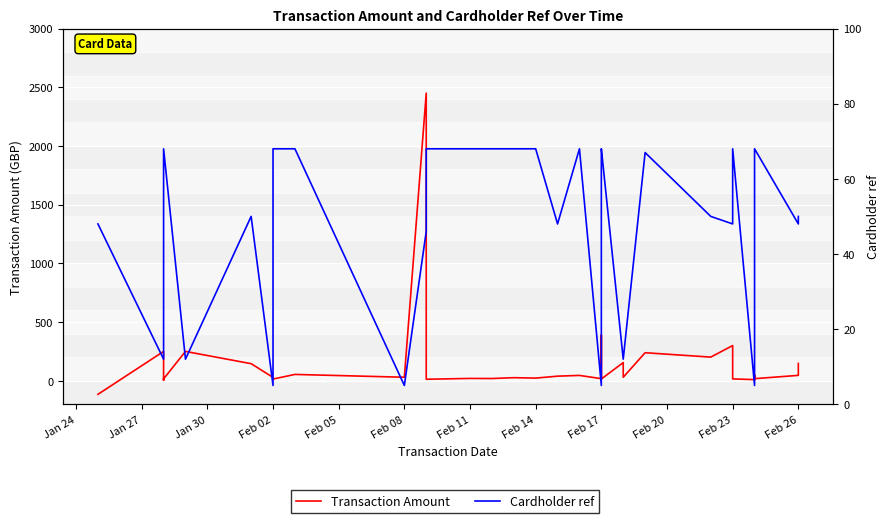

What is the difference between the second highest and minimum values in the Cardholder ref series?

63.0